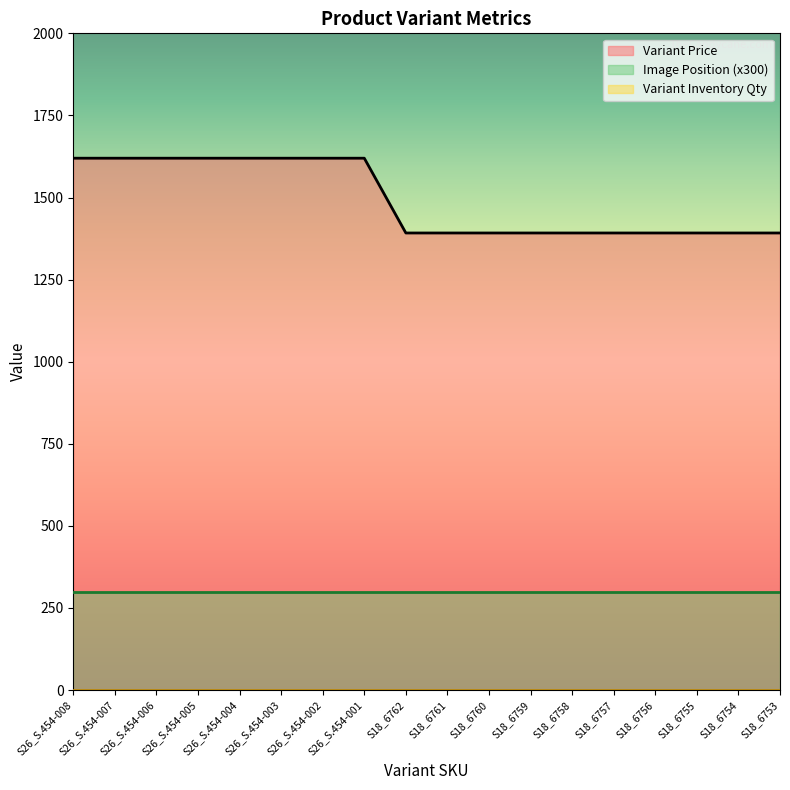

True or false: Variant Inventory Qty and Variant Price cross at least once.

False